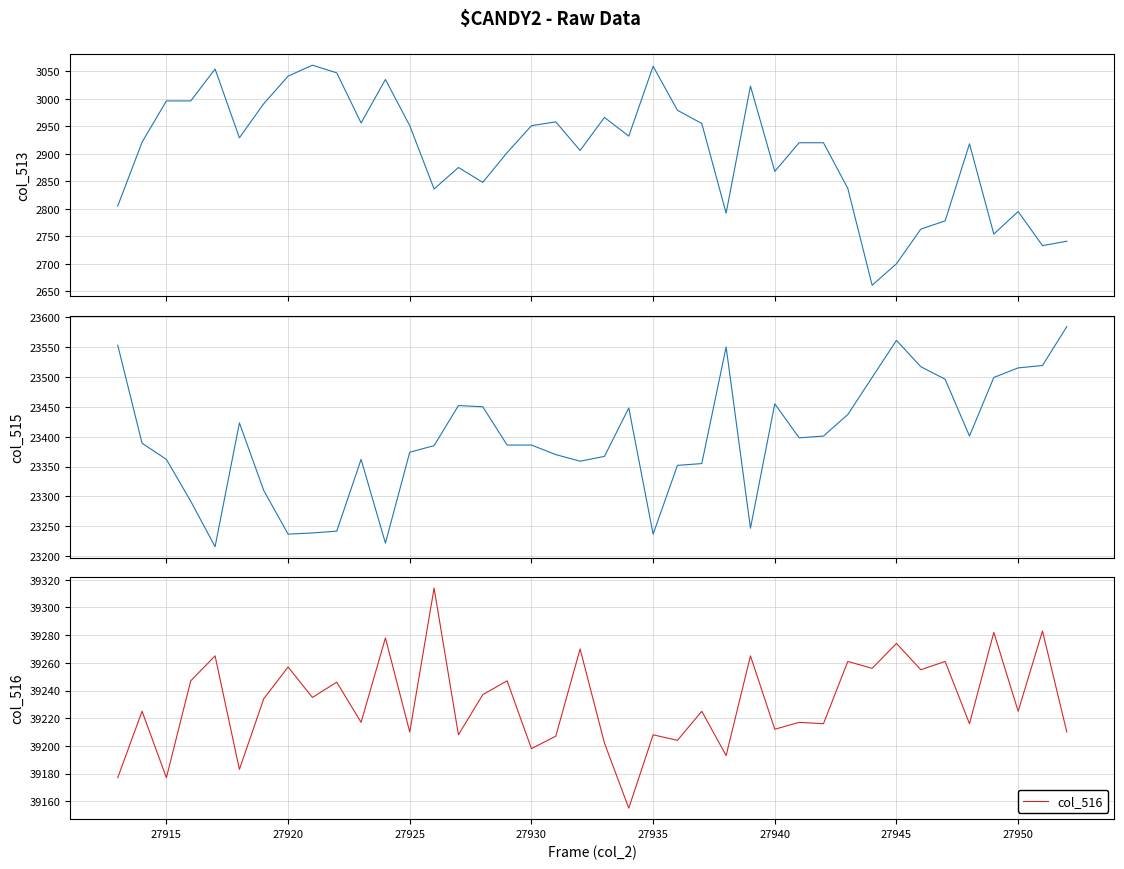

What is the value of the col_516 point at the 2nd from the left?

39225